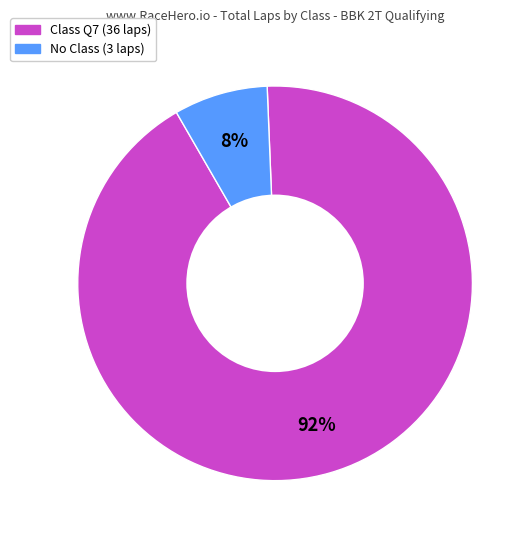

To the nearest percent, what is the average slice percentage?

50%